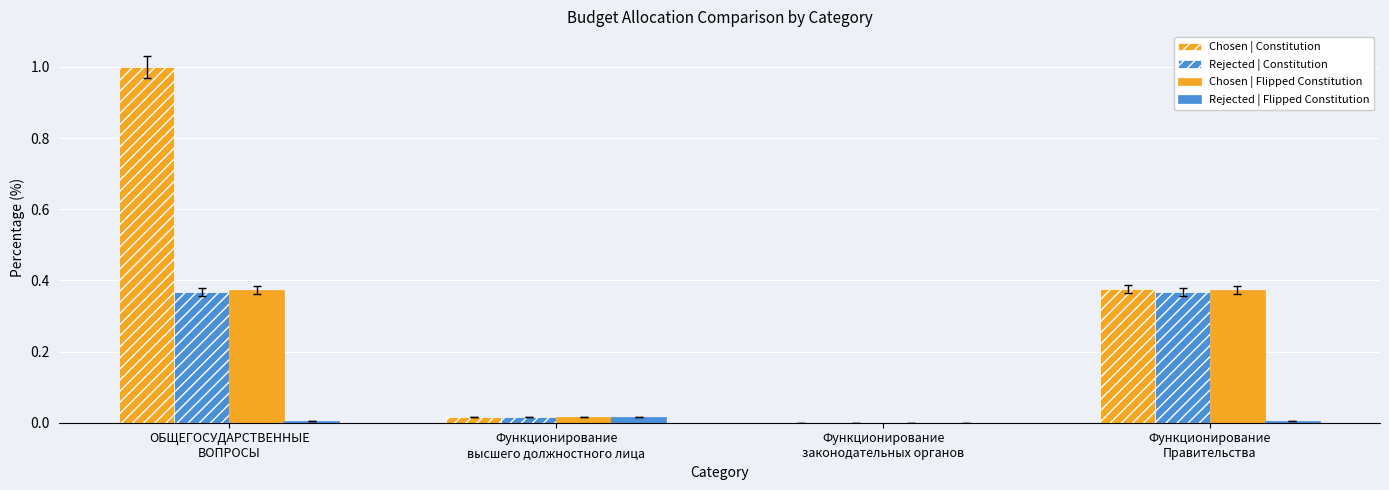

Are the bars horizontal?

No